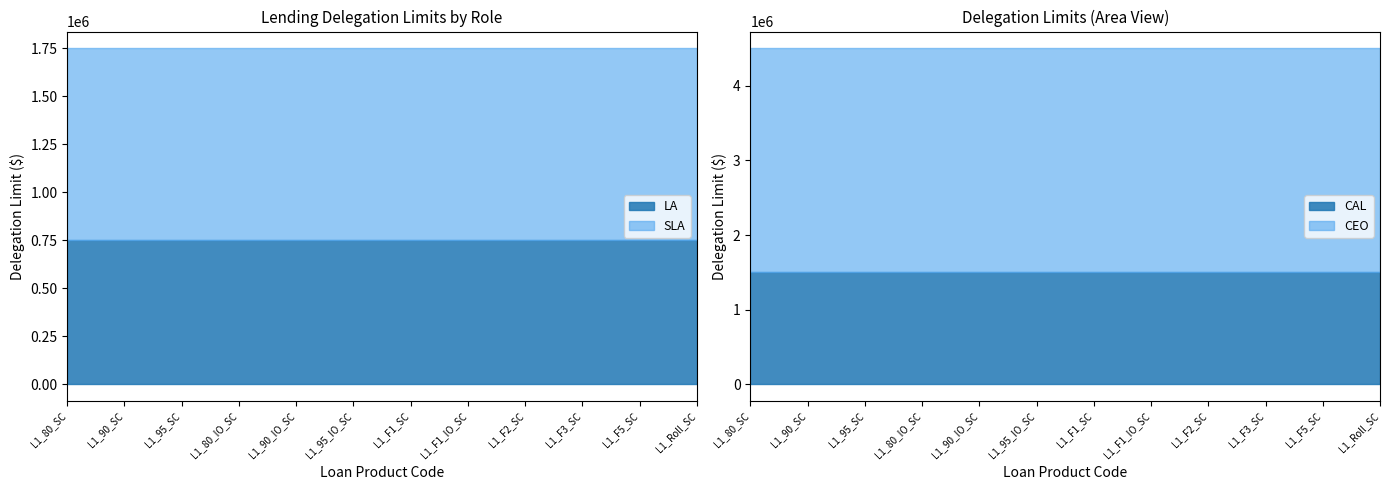

Reading left to right, what are all the values shown in this chart?

LA: L1_80_SC=750000	L1_90_SC=750000	L1_95_SC=750000	L1_80_IO_SC=750000	L1_90_IO_SC=750000	L1_95_IO_SC=750000	L1_F1_SC=750000	L1_F1_IO_SC=750000	L1_F2_SC=750000	L1_F3_SC=750000	L1_F5_SC=750000	L1_Roll_SC=750000
SLA: L1_80_SC=1000000	L1_90_SC=1000000	L1_95_SC=1000000	L1_80_IO_SC=1000000	L1_90_IO_SC=1000000	L1_95_IO_SC=1000000	L1_F1_SC=1000000	L1_F1_IO_SC=1000000	L1_F2_SC=1000000	L1_F3_SC=1000000	L1_F5_SC=1000000	L1_Roll_SC=1000000
CAL: L1_80_SC=1500000	L1_90_SC=1500000	L1_95_SC=1500000	L1_80_IO_SC=1500000	L1_90_IO_SC=1500000	L1_95_IO_SC=1500000	L1_F1_SC=1500000	L1_F1_IO_SC=1500000	L1_F2_SC=1500000	L1_F3_SC=1500000	L1_F5_SC=1500000	L1_Roll_SC=1500000
CEO: L1_80_SC=3000000	L1_90_SC=3000000	L1_95_SC=3000000	L1_80_IO_SC=3000000	L1_90_IO_SC=3000000	L1_95_IO_SC=3000000	L1_F1_SC=3000000	L1_F1_IO_SC=3000000	L1_F2_SC=3000000	L1_F3_SC=3000000	L1_F5_SC=3000000	L1_Roll_SC=3000000